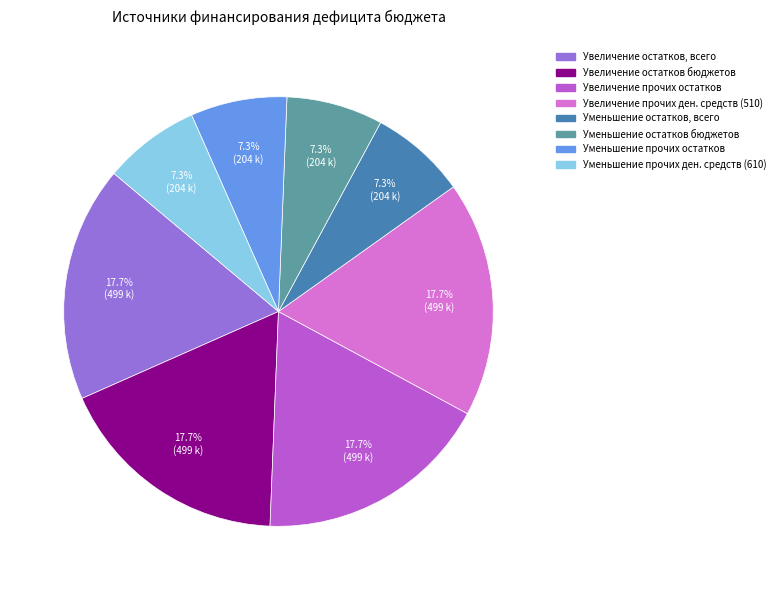

Is there any slice that represents more than half of the pie?

No